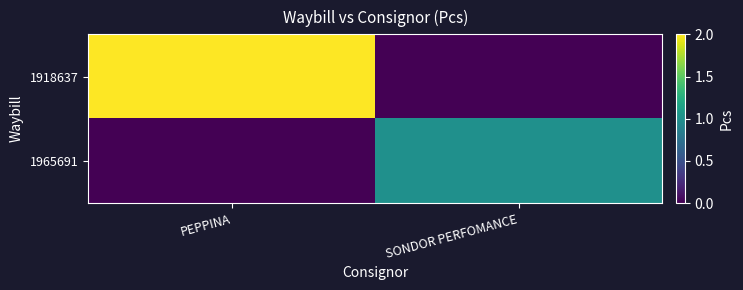

Reading left to right, what are all the values shown in this chart?

1918637: PEPPINA=2	SONDOR PERFOMANCE=0
1965691: PEPPINA=0	SONDOR PERFOMANCE=1